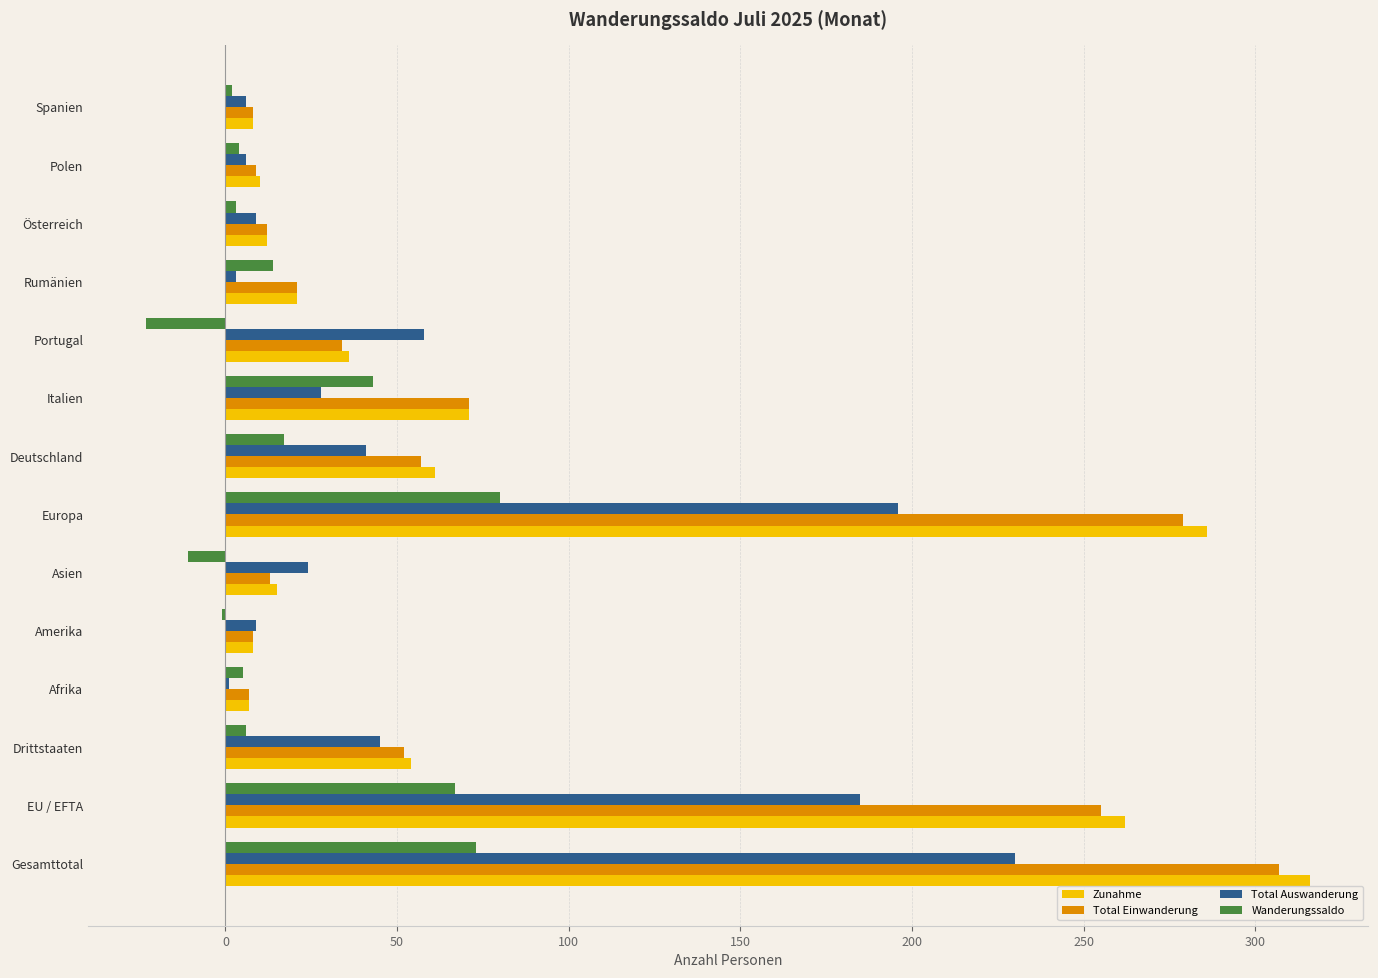

What is the sum of all Wanderungssaldo values?

279